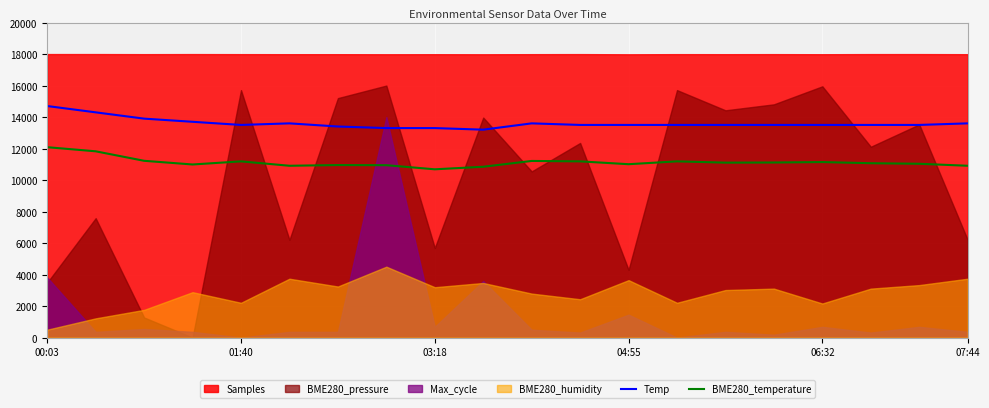

In BME280_temperature, how many points are higher than both neighbors (excluding endpoints)?

5